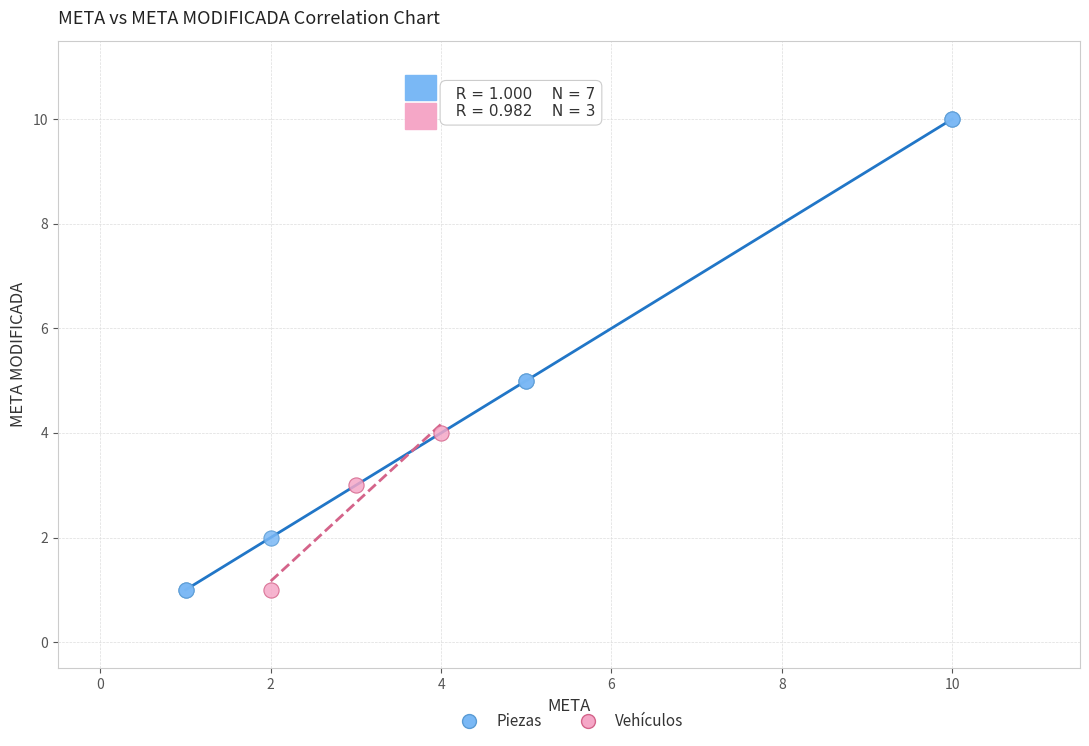

Which series has the widest spread of Y values?

Piezas